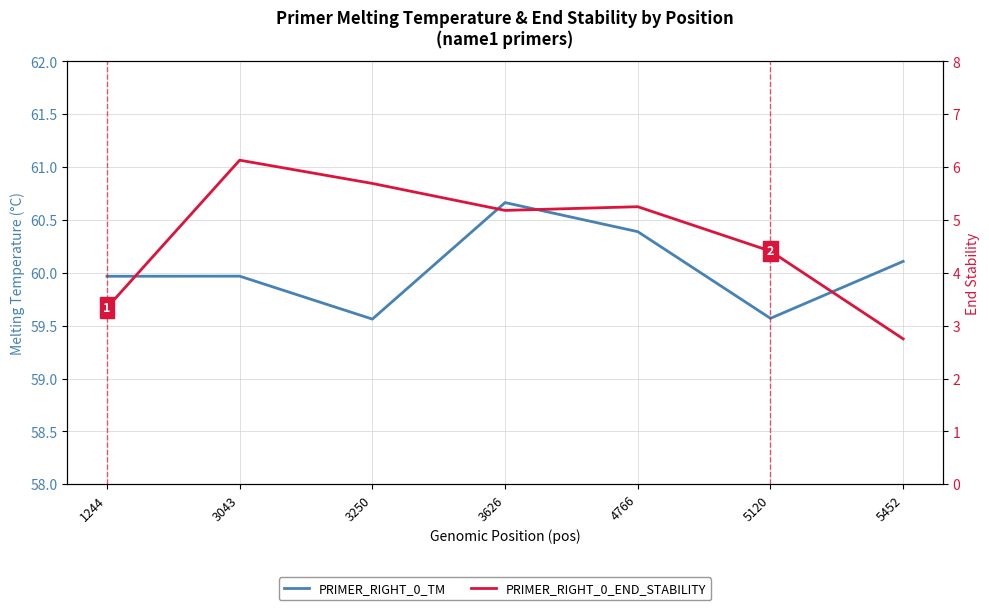

Rank the series by their average value, from lowest to highest.

PRIMER_RIGHT_0_END_STABILITY, PRIMER_RIGHT_0_TM